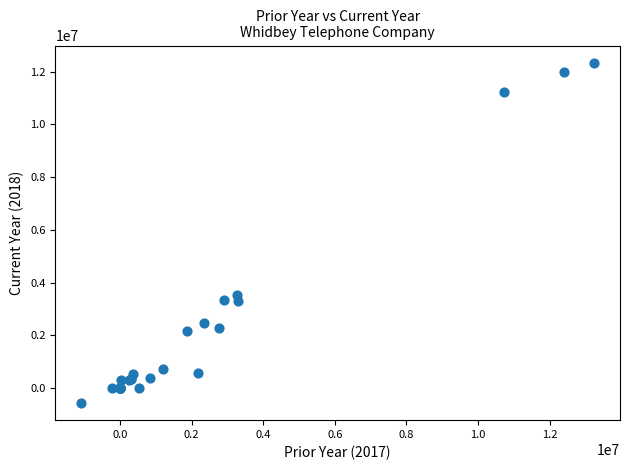

What Y value in the scatter plot is closest to 5885003?

3541346.4